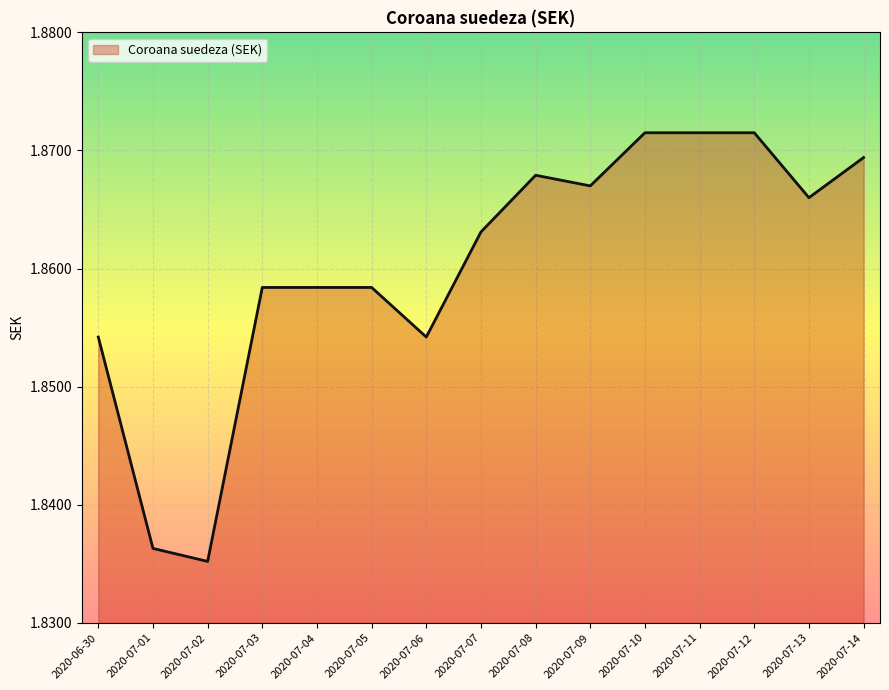

At which category does the chart reach its minimum across all series?

2020-07-02